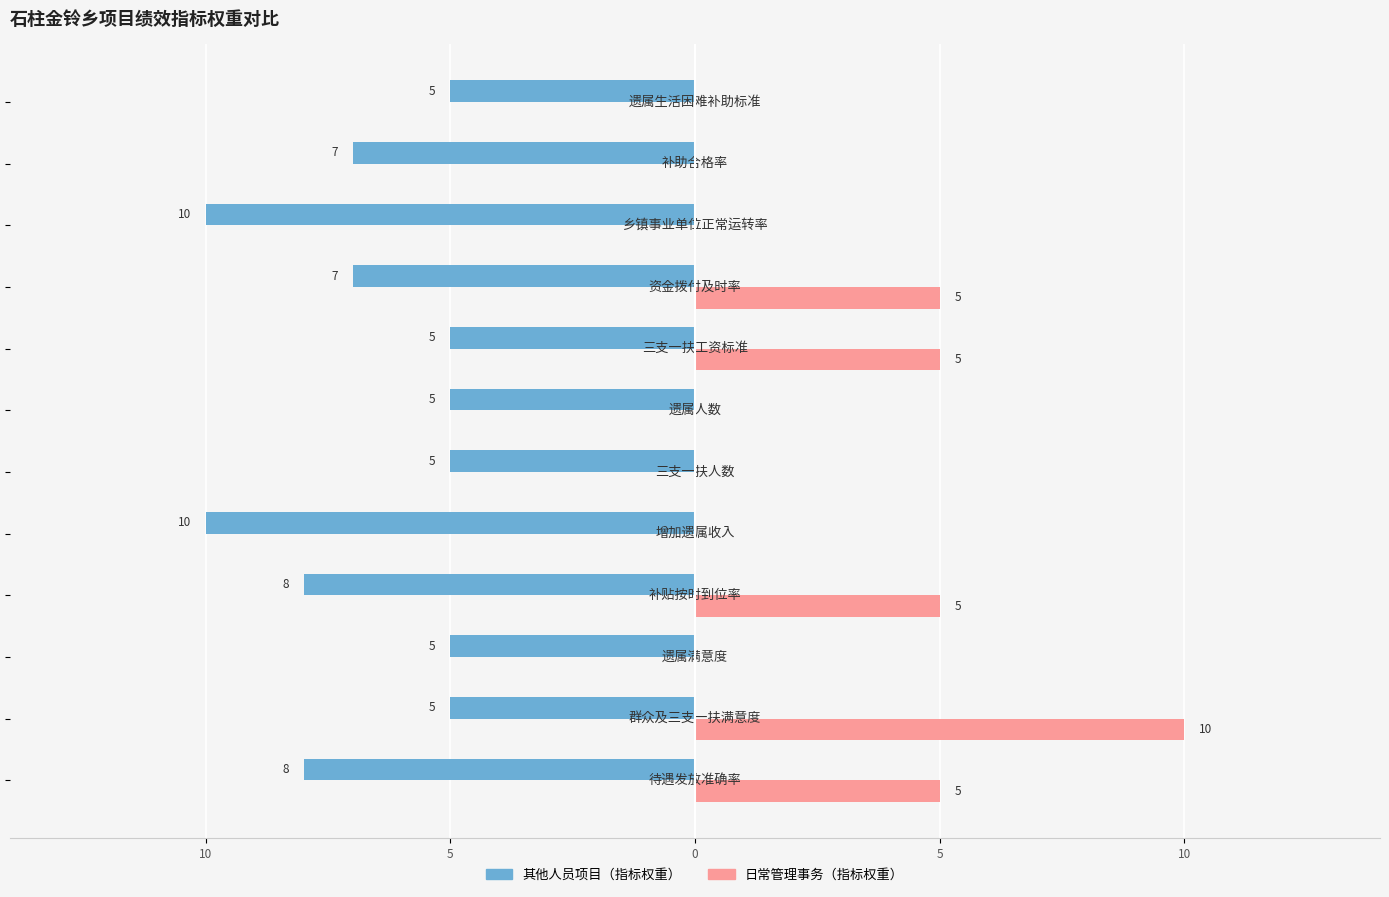

What is the maximum value for 日常管理事务（指标权重）?

10